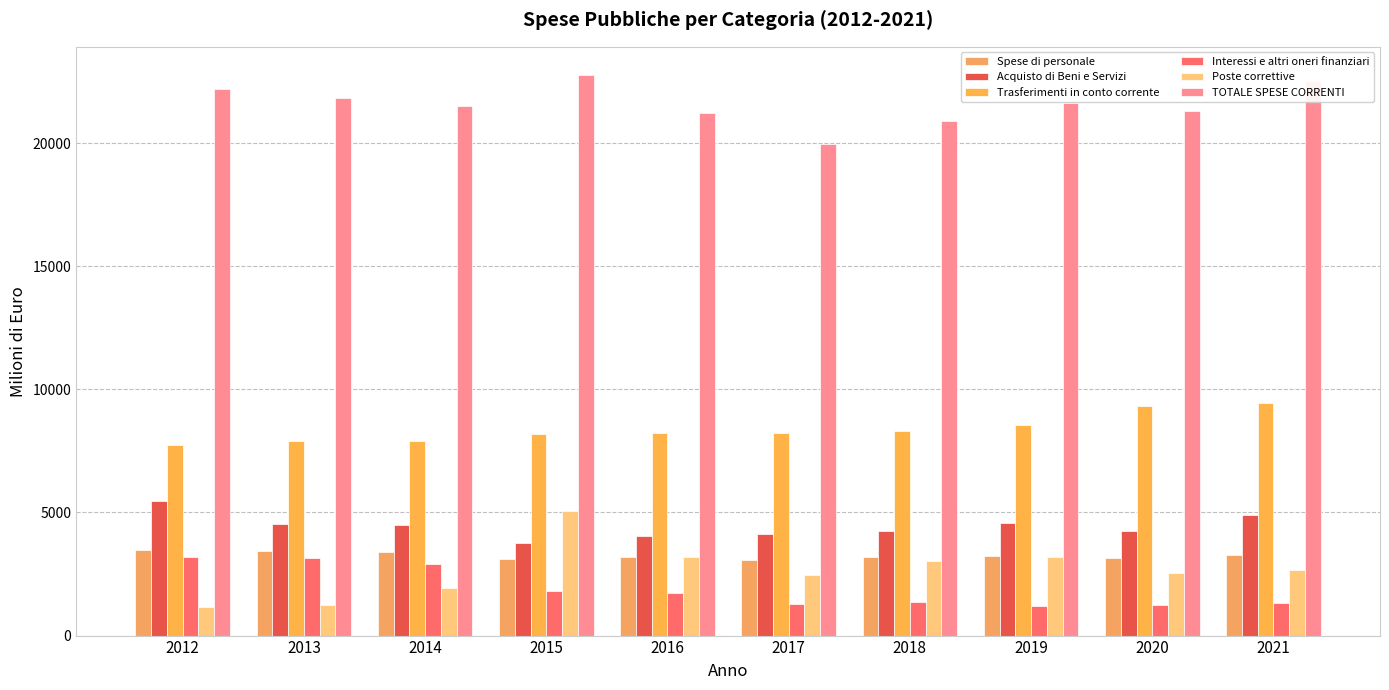

How many data points in Poste correttive are less than 2674?

5